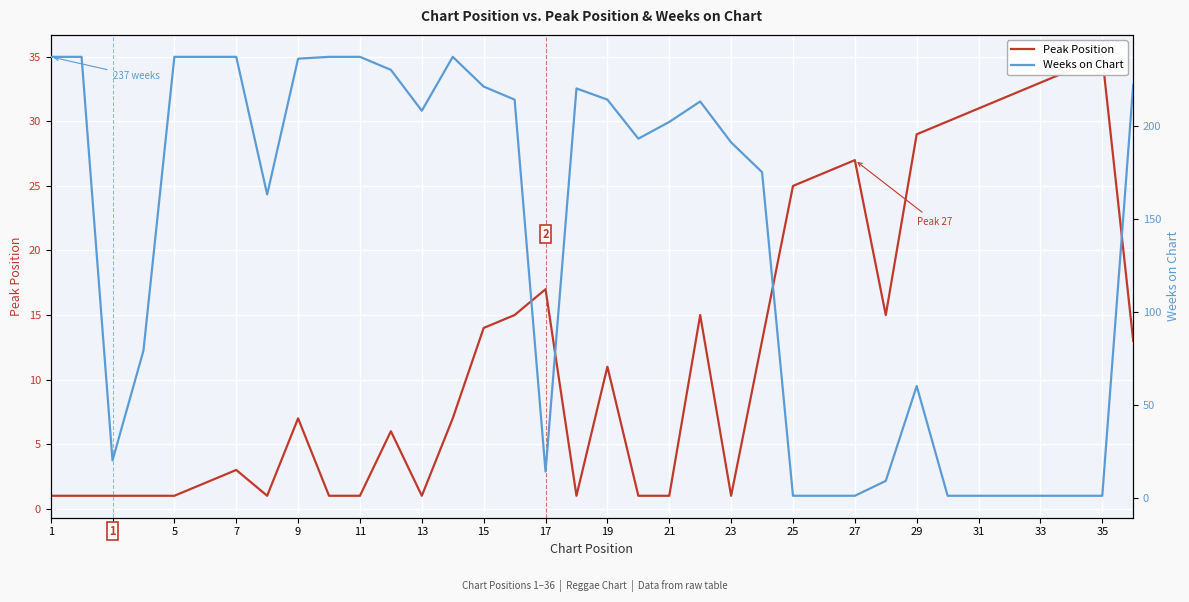

Rank the series at 7 from highest to lowest value.

Weeks on Chart, Peak Position